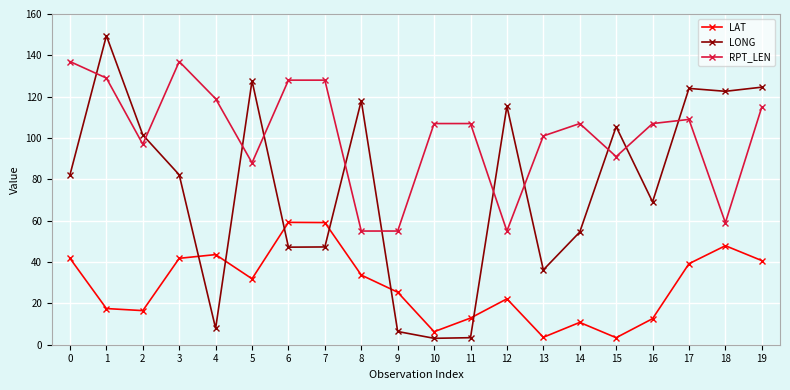

True or false: RPT_LEN and LAT cross at least once.

False